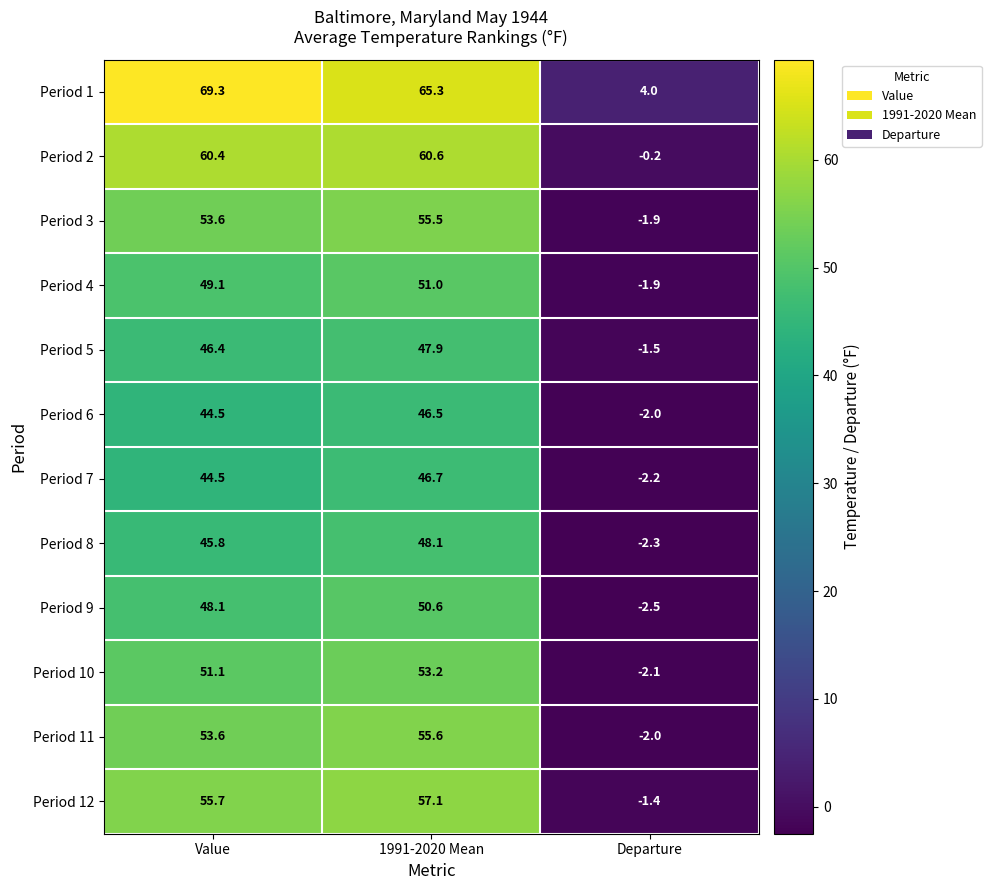

List the series in order of their peak value, highest first.

Period 1, Period 2, Period 12, Period 11, Period 3, Period 10, Period 4, Period 9, Period 8, Period 5, Period 7, Period 6